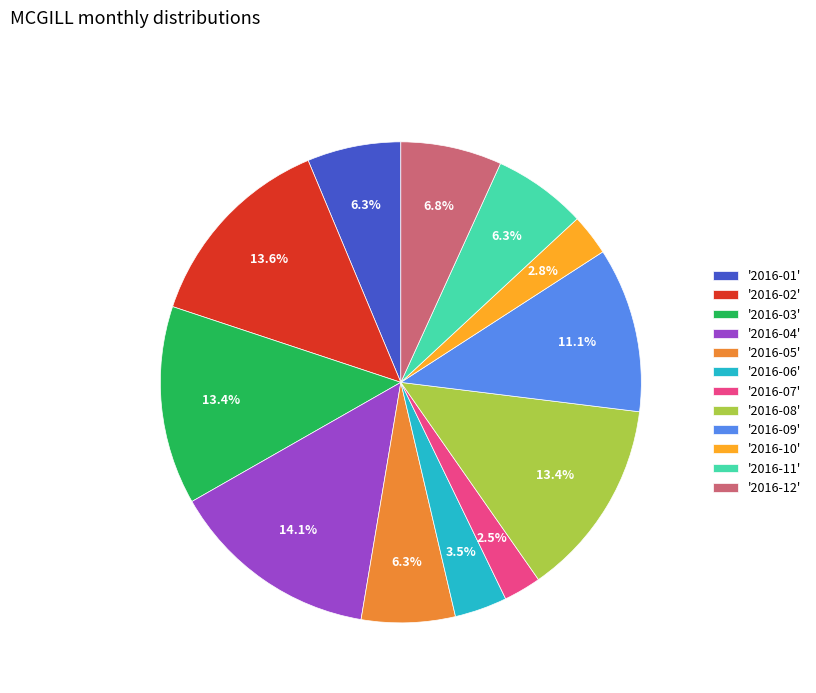

Count the number of slices in the pie.

12